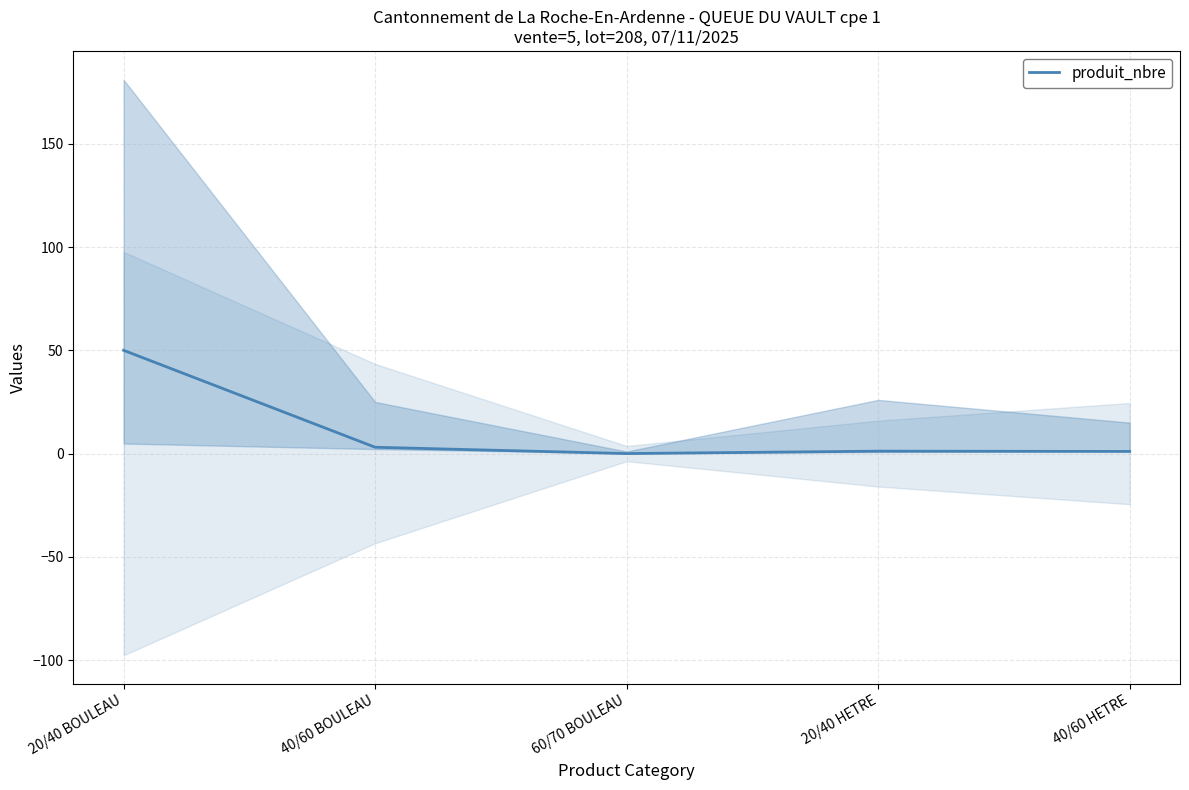

Is it true that the value at 40/60 HETRE is 1.0?

True